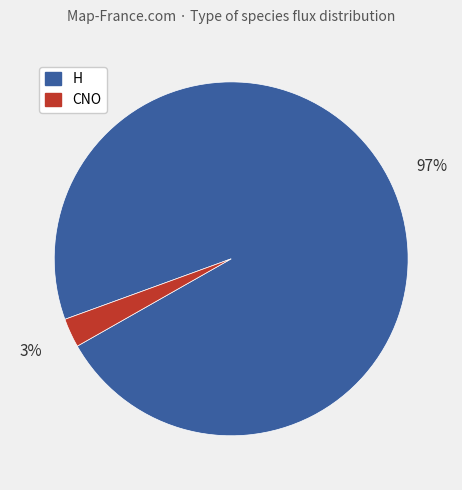

Combined, do CNO and H account for over 50%?

Yes